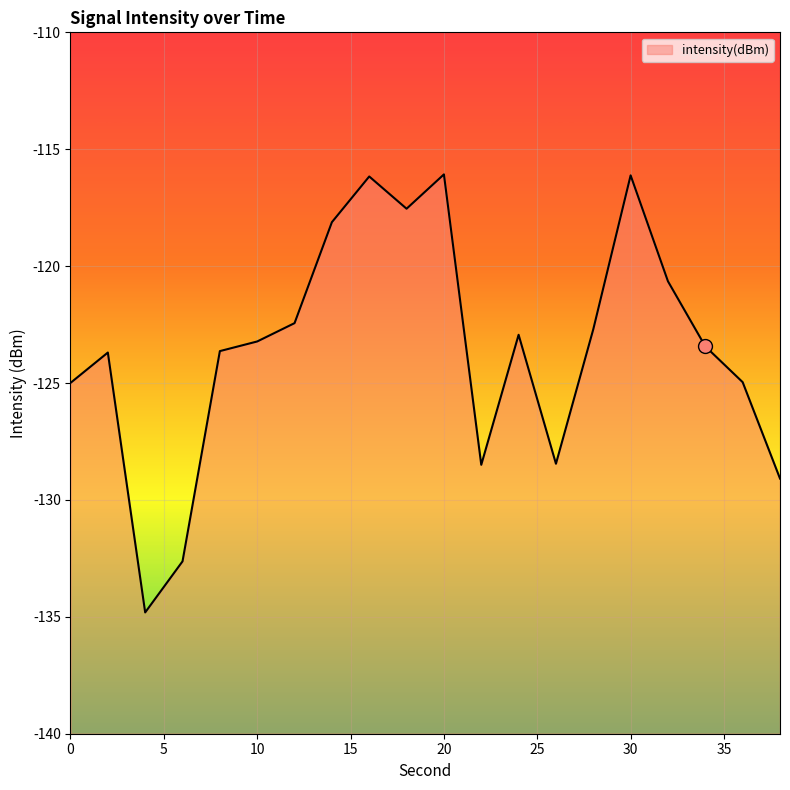

At which category does the data reach its first local valley?

4